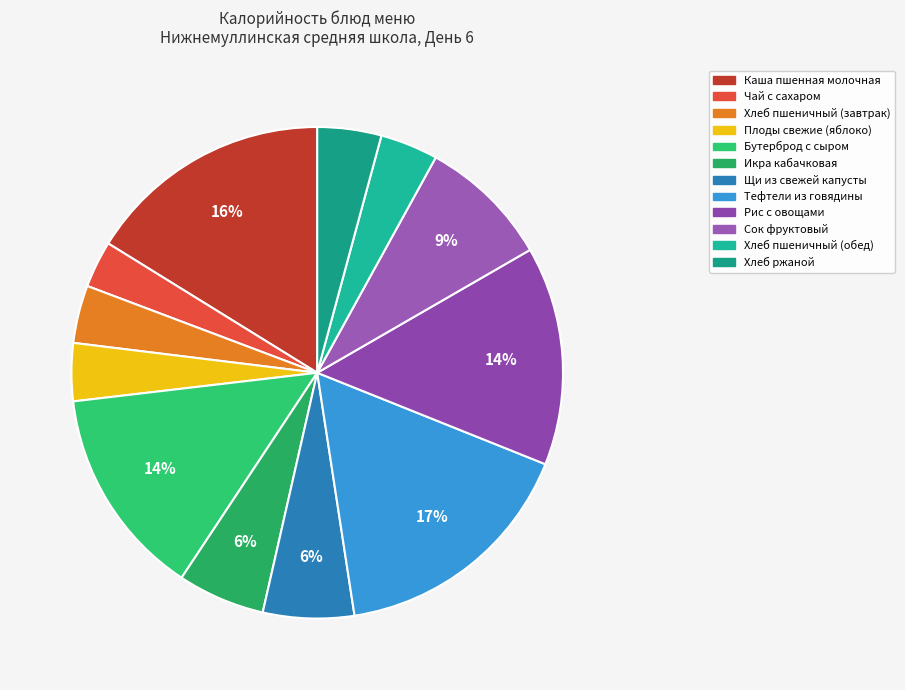

Between Хлеб пшеничный (обед) and Хлеб пшеничный (завтрак), which is larger?

Хлеб пшеничный (обед)